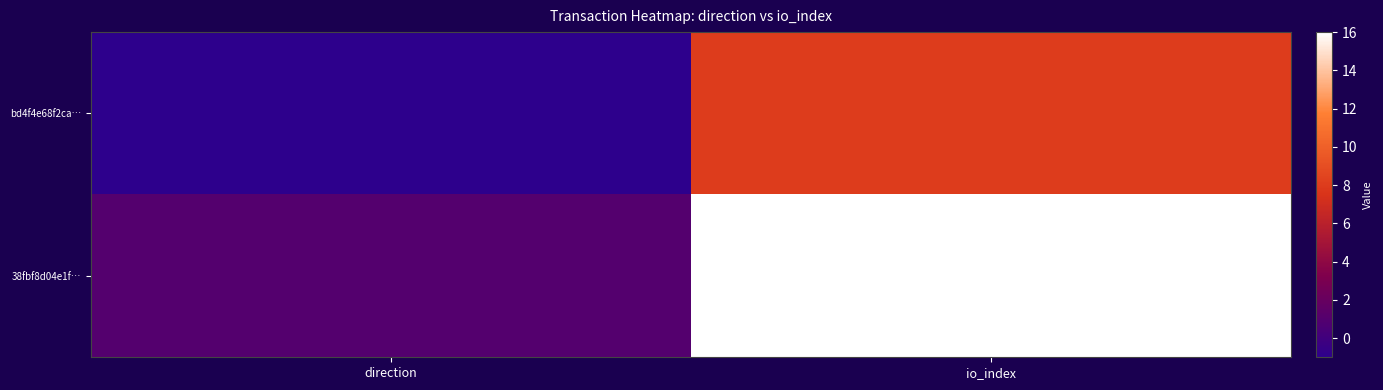

Which series has the widest spread of values?

38fbf8d04e1f…